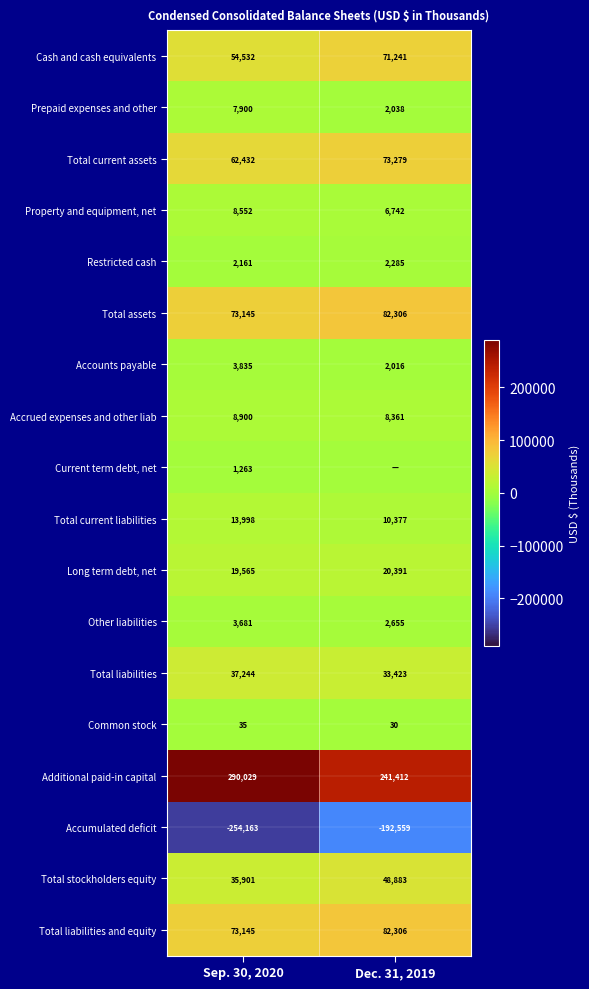

Is it true that Total current assets equals 62432 at Sep. 30, 2020?

True